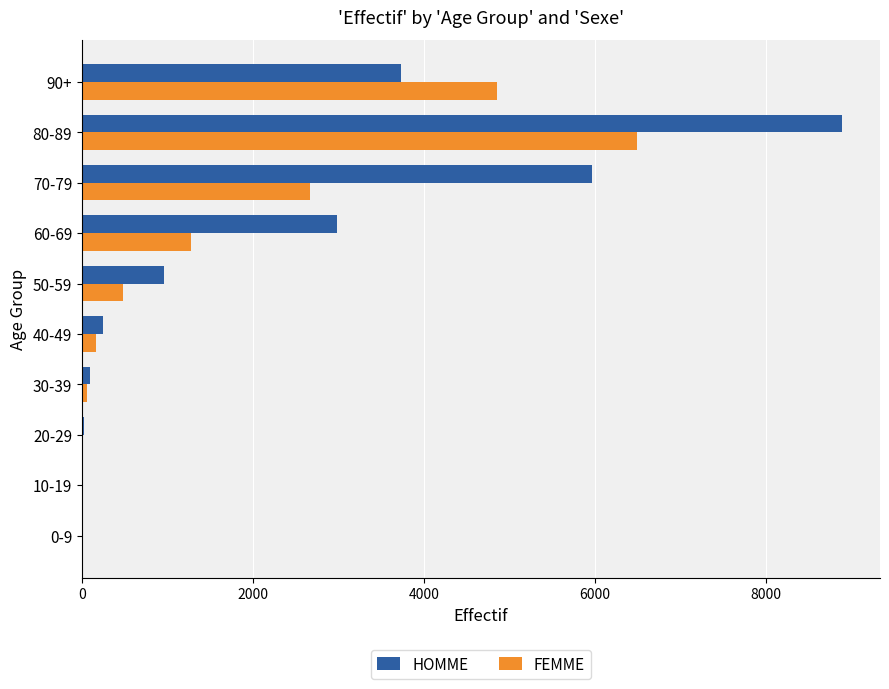

Which series has the largest total across all categories?

HOMME